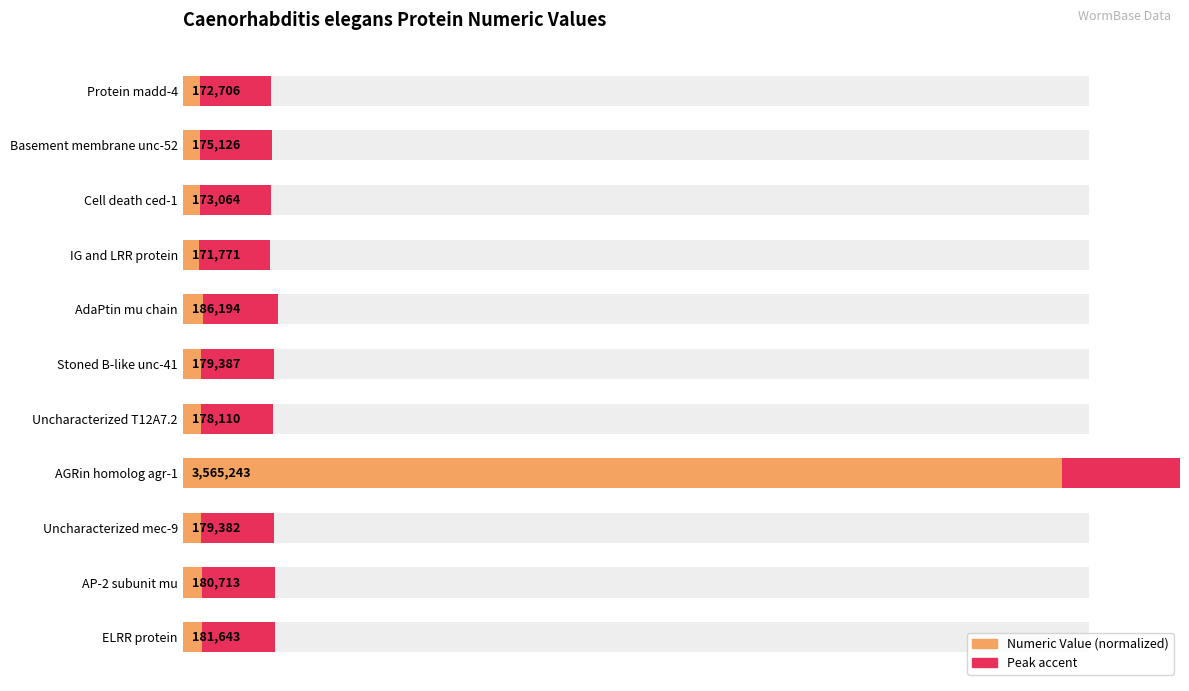

How many bars are there in total?

11